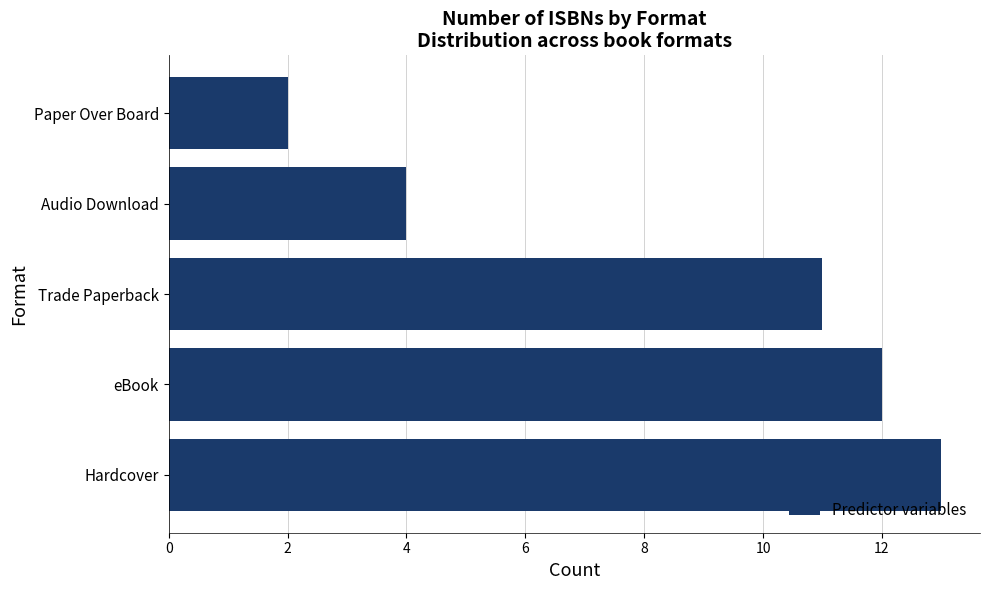

True or false: the data shows 11 at Trade Paperback.

True